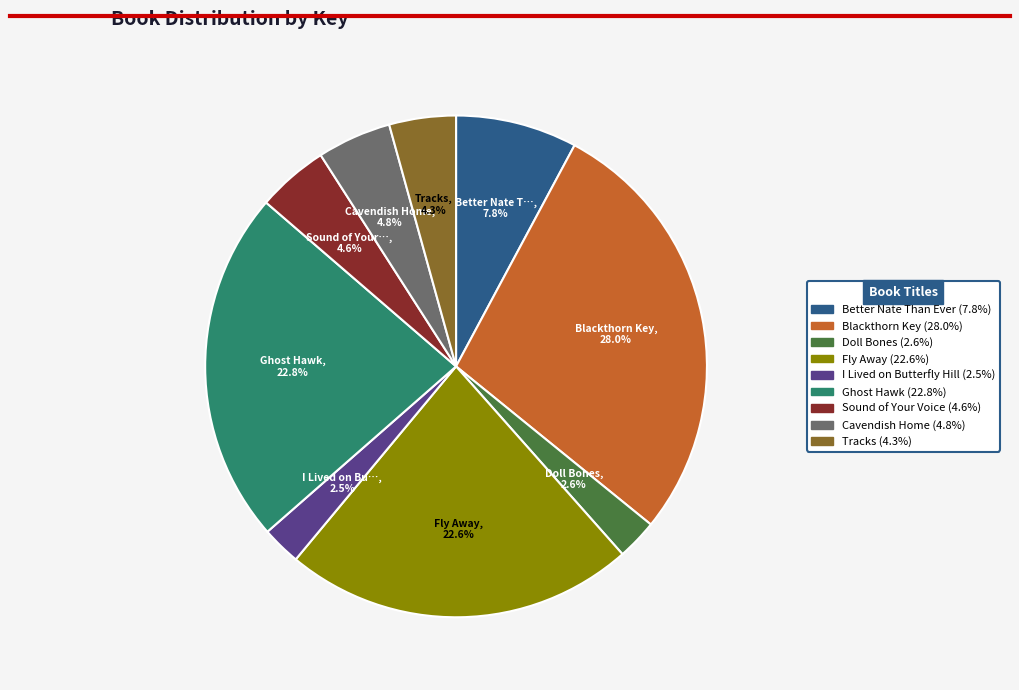

Combined, what portion of the pie is Doll Bones and I Lived on Butterfly Hill?

5.1%